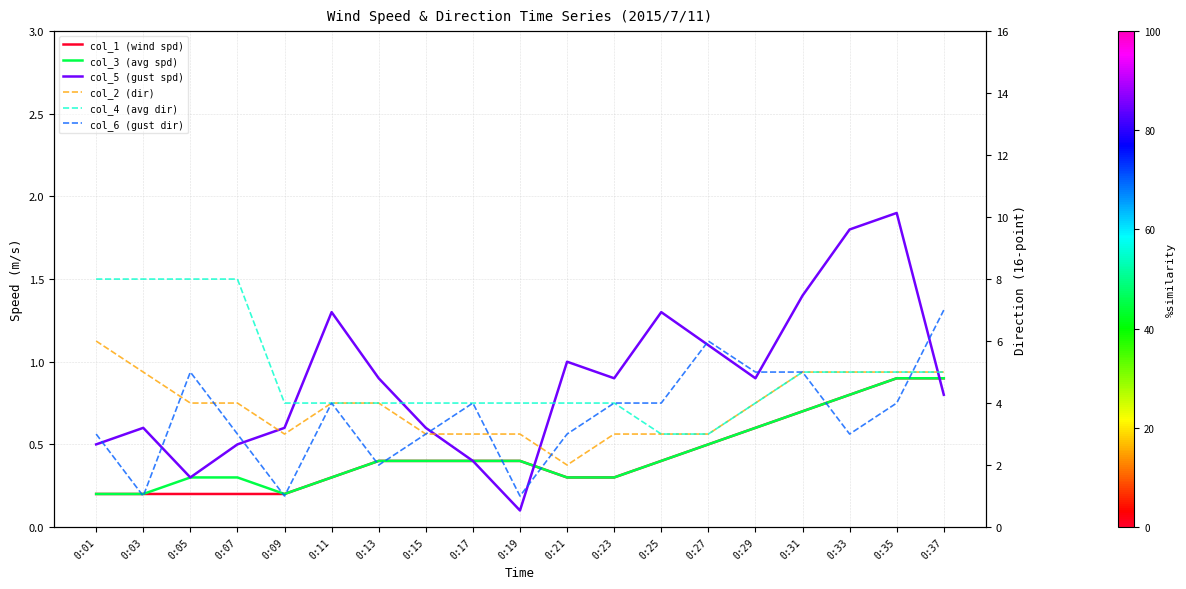

True or false: col_4 (avg dir) and col_3 (avg spd) cross at least once.

False